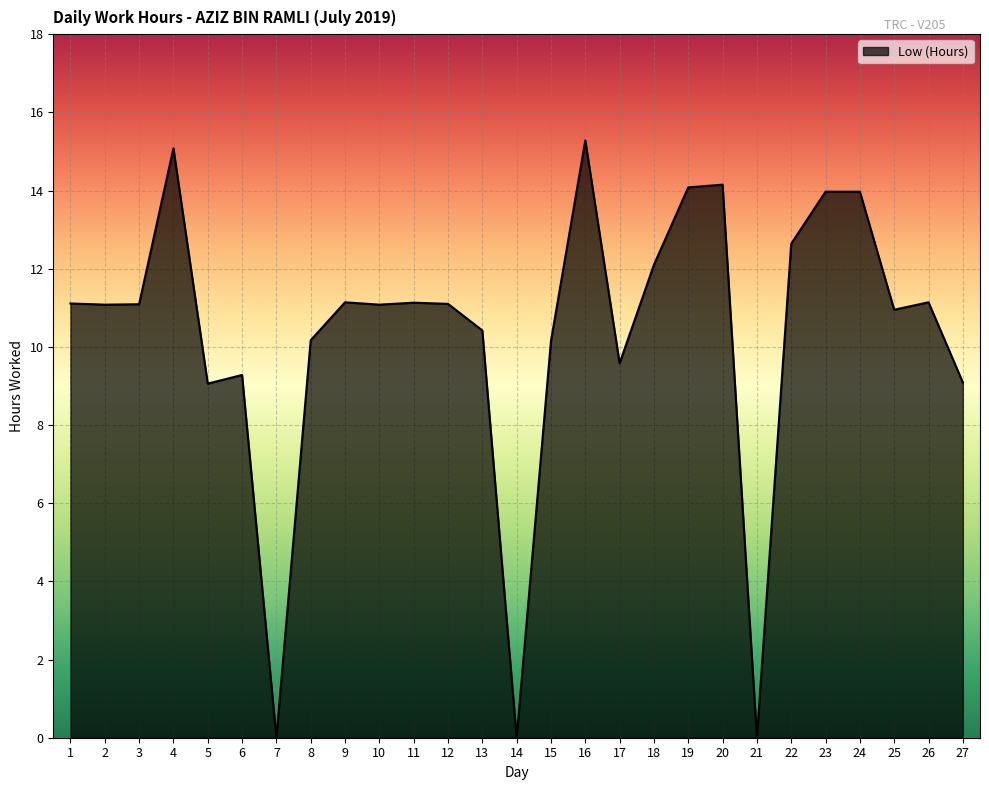

What is the greatest value displayed?

15.3